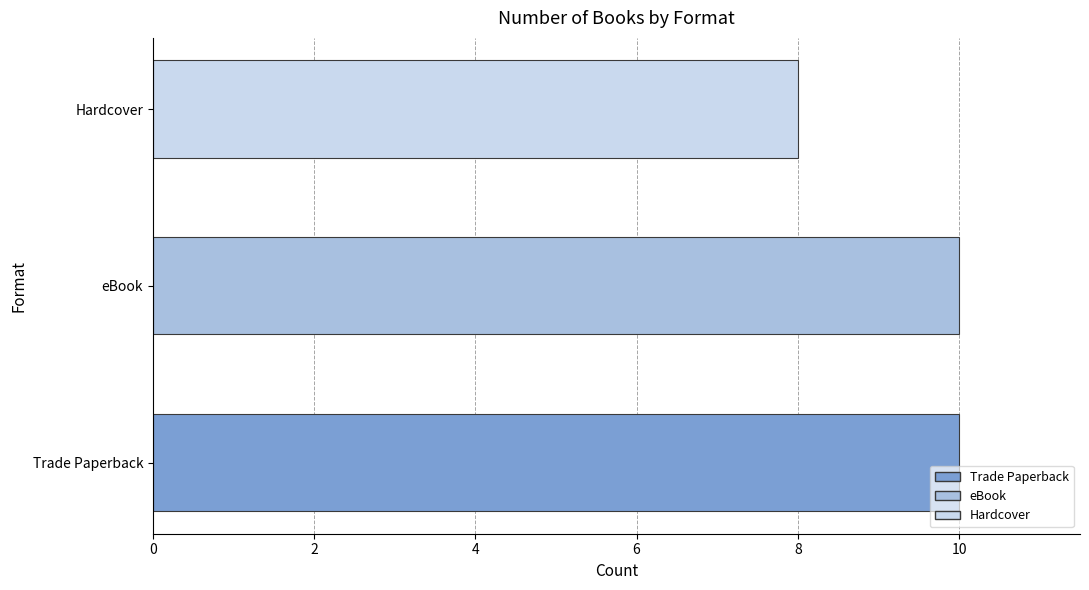

Reading top to bottom, transcribe all the data shown in this chart.

Hardcover=8	eBook=10	Trade Paperback=10